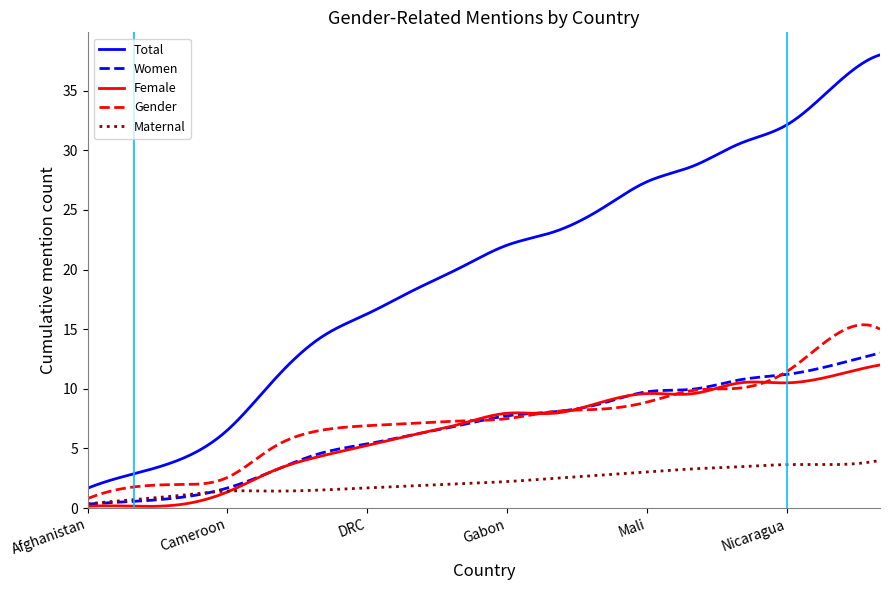

Which series has the largest total across all categories?

Total